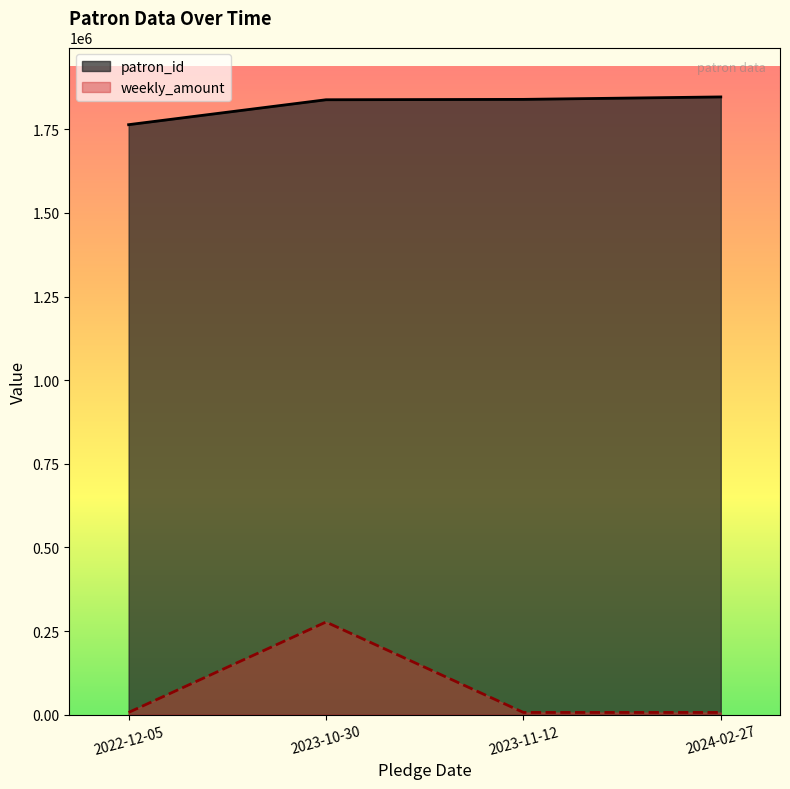

True or false: patron_id has a value of 535997.2 at 2022-12-05.

False